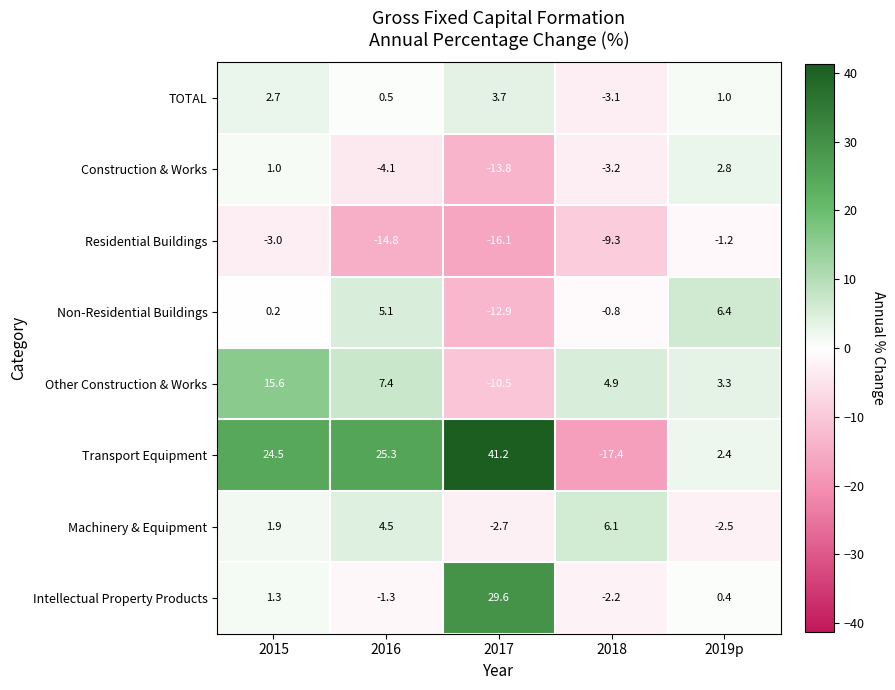

Read the Intellectual Property Products value at 2017.

29.6